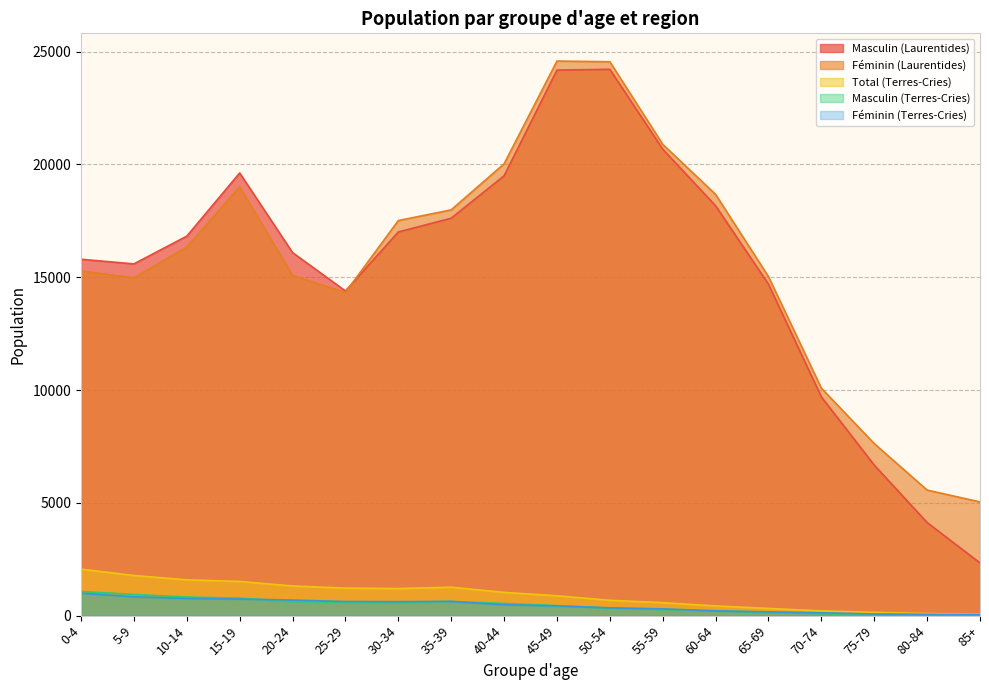

Reading left to right, extract all data points from this chart.

Masculin (Laurentides): 0-4=15795	5-9=15590	10-14=16820	15-19=19620	20-24=16090	25-29=14390	30-34=17005	35-39=17615	40-44=19495	45-49=24180	50-54=24215	55-59=20675	60-64=18165	65-69=14690	70-74=9695	75-79=6670	80-84=4125	85+=2335
Féminin (Laurentides): 0-4=15275	5-9=14975	10-14=16335	15-19=19005	20-24=15075	25-29=14325	30-34=17510	35-39=17985	40-44=20025	45-49=24580	50-54=24550	55-59=20890	60-64=18670	65-69=15025	70-74=10080	75-79=7625	80-84=5565	85+=5040
Total (Terres-Cries): 0-4=2060	5-9=1780	10-14=1585	15-19=1515	20-24=1315	25-29=1220	30-34=1200	35-39=1260	40-44=1030	45-49=880	50-54=680	55-59=575	60-64=430	65-69=320	70-74=210	75-79=145	80-84=90	85+=60
Masculin (Terres-Cries): 0-4=1070	5-9=940	10-14=825	15-19=775	20-24=625	25-29=595	30-34=585	35-39=630	40-44=540	45-49=445	50-54=335	55-59=275	60-64=215	65-69=150	70-74=90	75-79=70	80-84=45	85+=20
Féminin (Terres-Cries): 0-4=995	5-9=835	10-14=760	15-19=735	20-24=690	25-29=625	30-34=620	35-39=630	40-44=485	45-49=430	50-54=345	55-59=300	60-64=210	65-69=165	70-74=125	75-79=75	80-84=50	85+=40